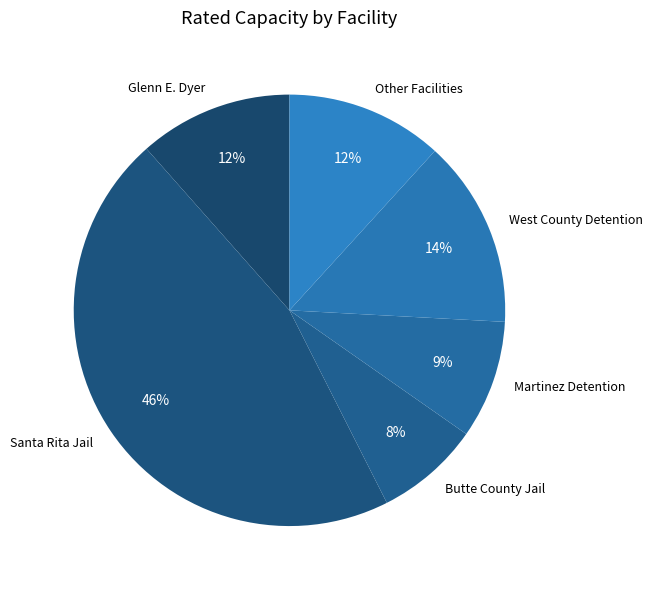

What percentage is the Butte County Jail slice, to the nearest percent?

8%